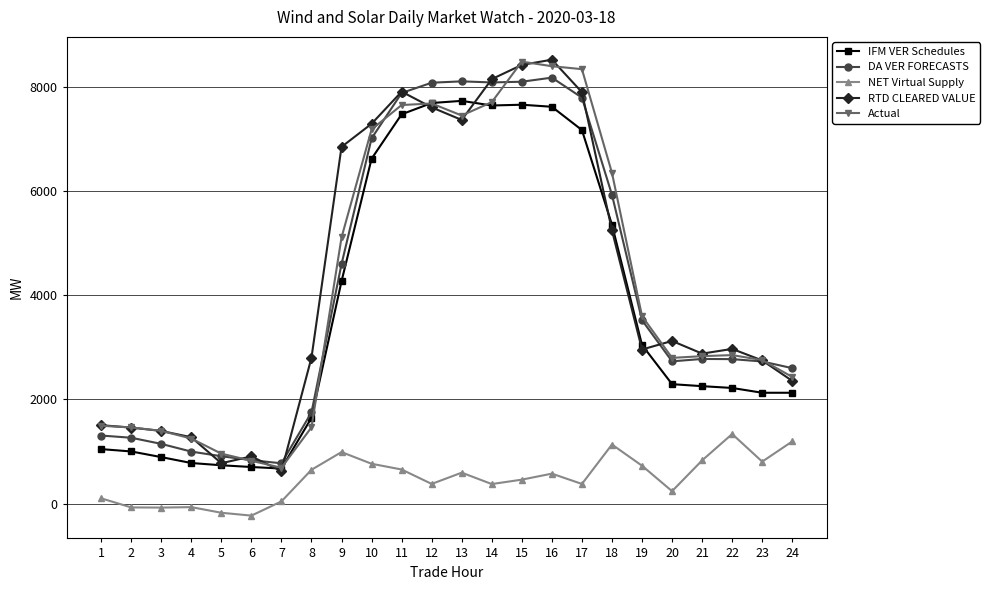

How many lines are shown in the chart?

5